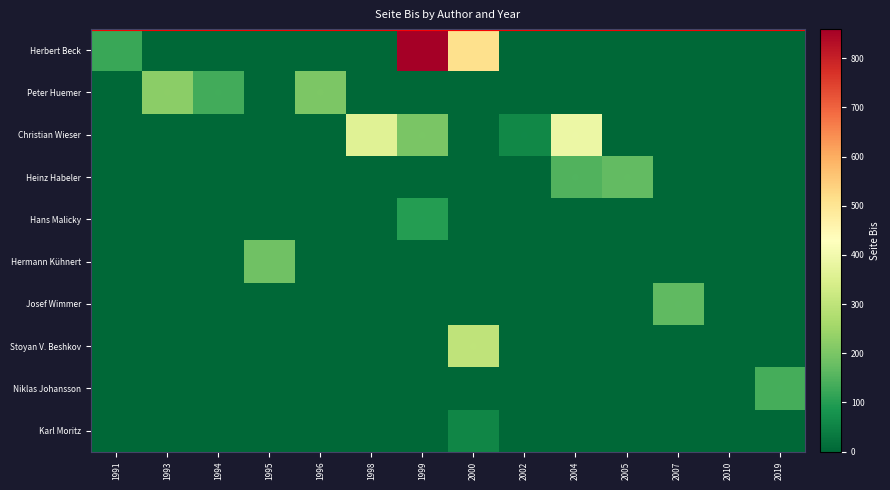

How many data points does each series have?

14